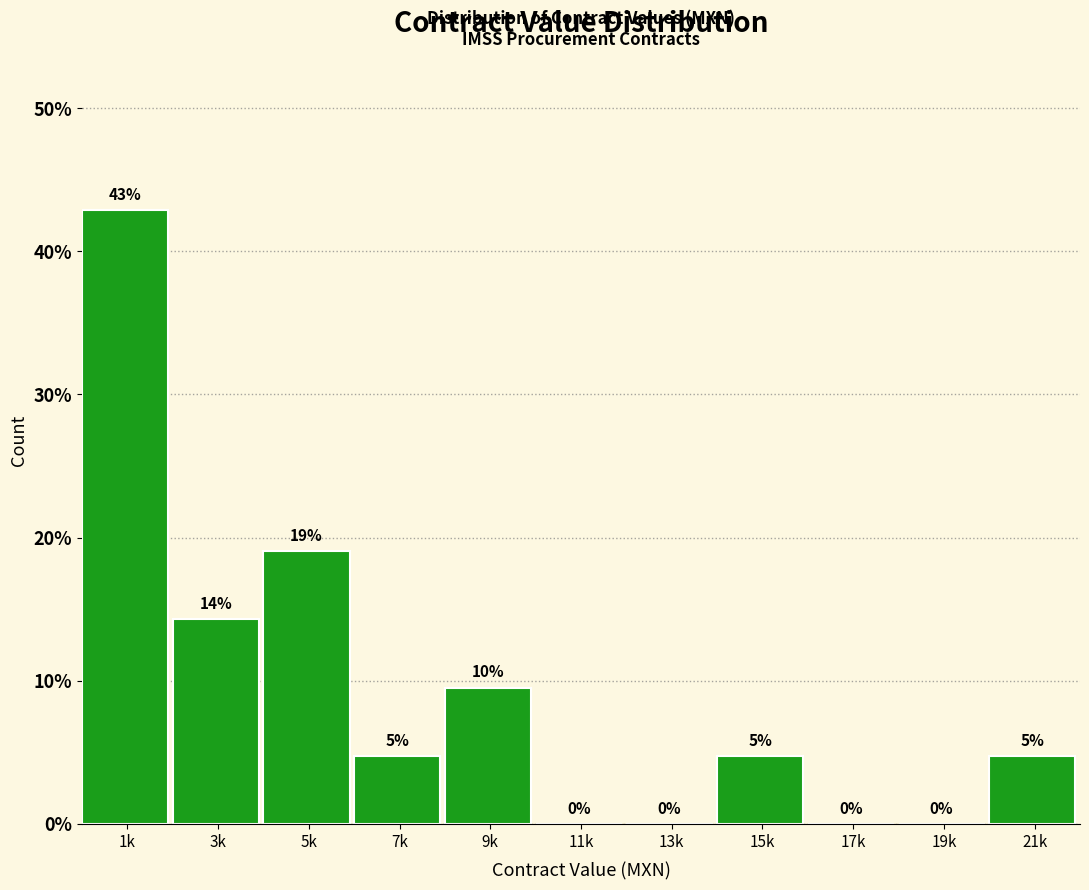

True or false: the data shows -19.8 at 19k.

False